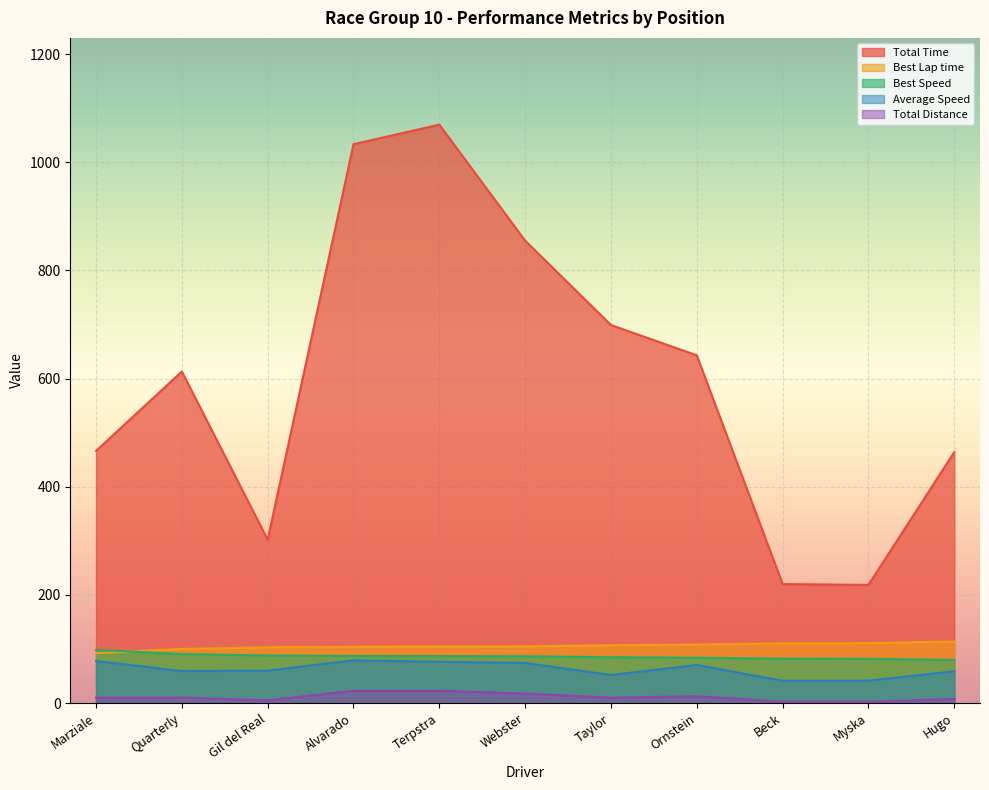

Which has a higher value, Ornstein or Beck?

Ornstein